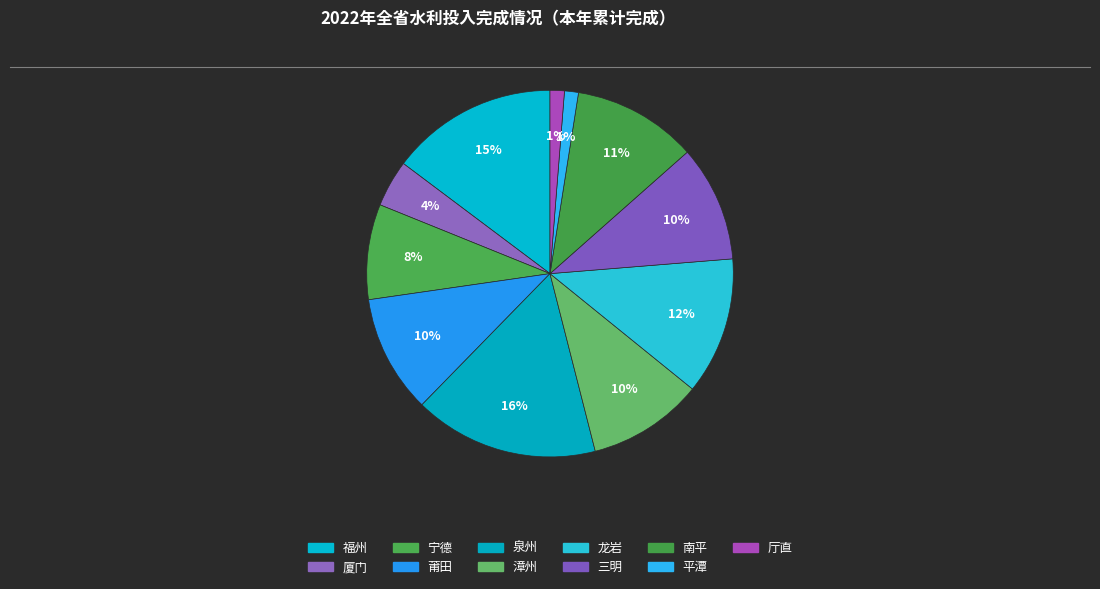

How many segments does this pie chart have?

11